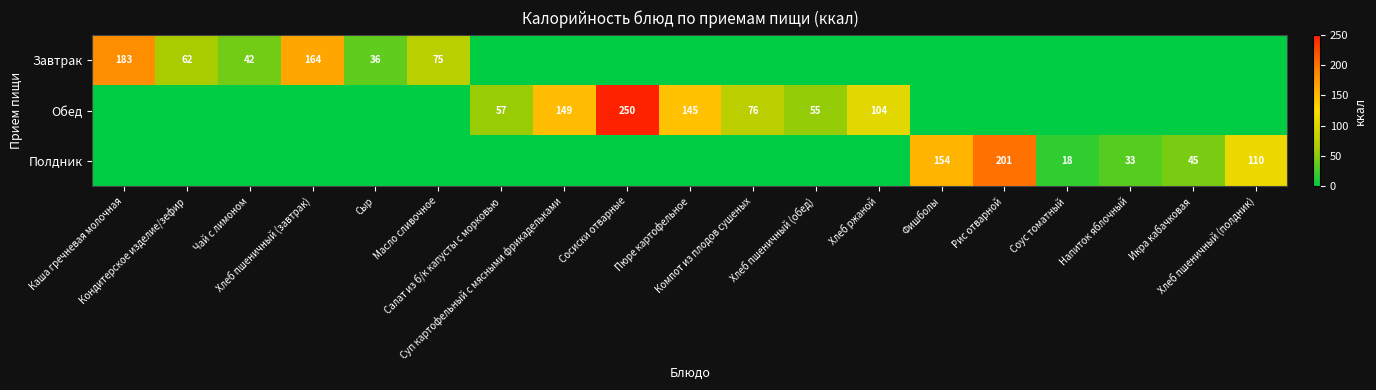

True or false: Обед has a value of -175.0 at Рис отварной.

False